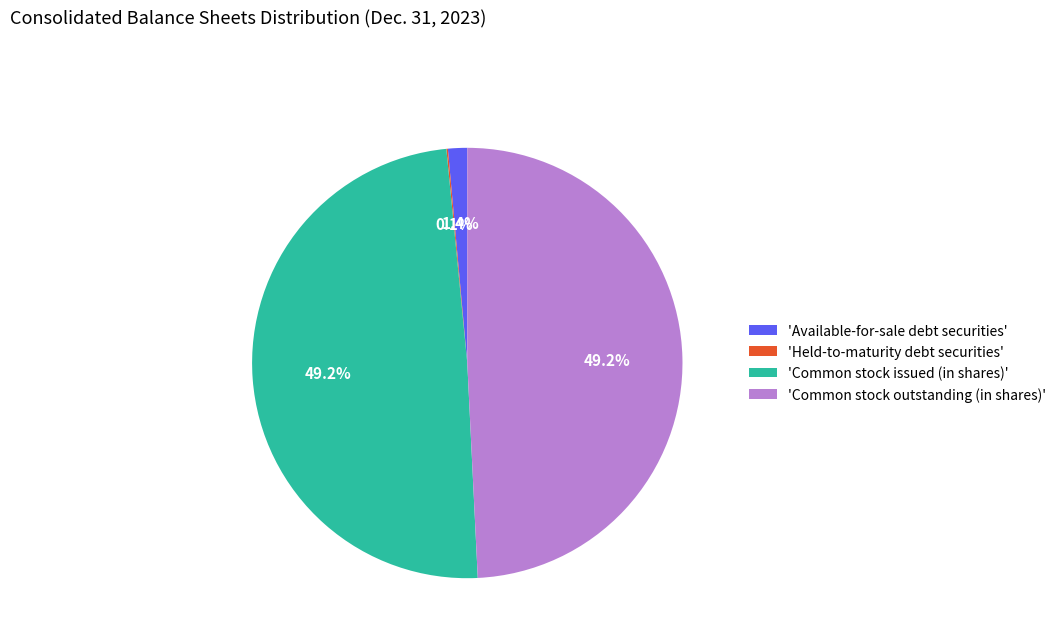

Which has a higher value, 'Common stock issued (in shares)' or 'Available-for-sale debt securities'?

'Common stock issued (in shares)'